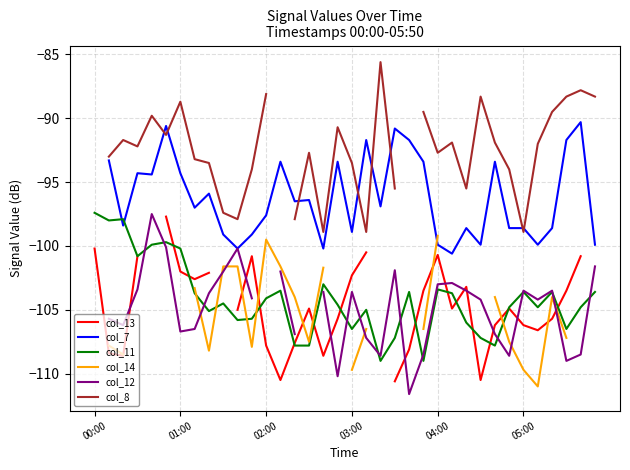

How many interior local valleys does the col_14 series have?

4